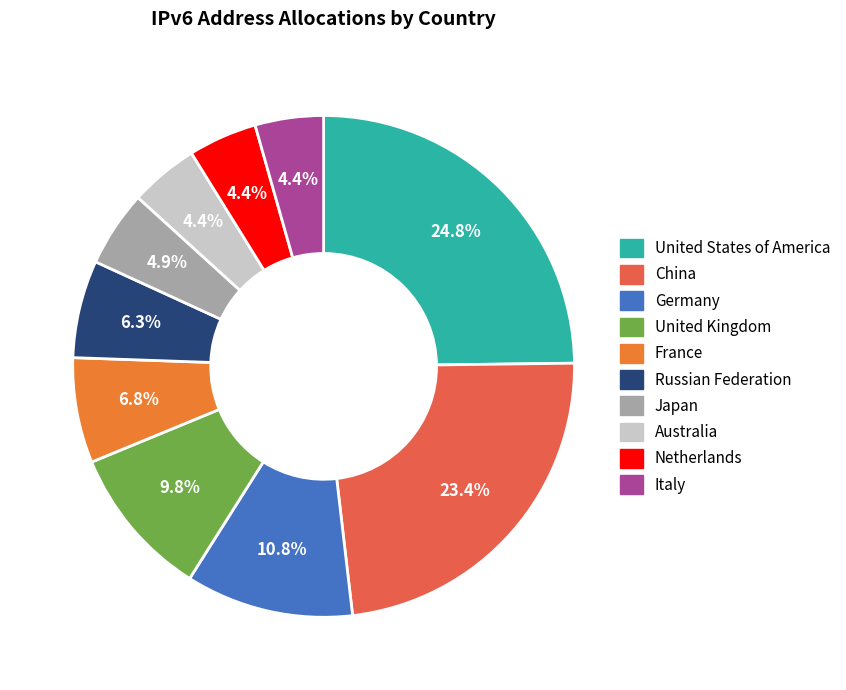

What is the change in value from Germany to Netherlands?

-56173893779456